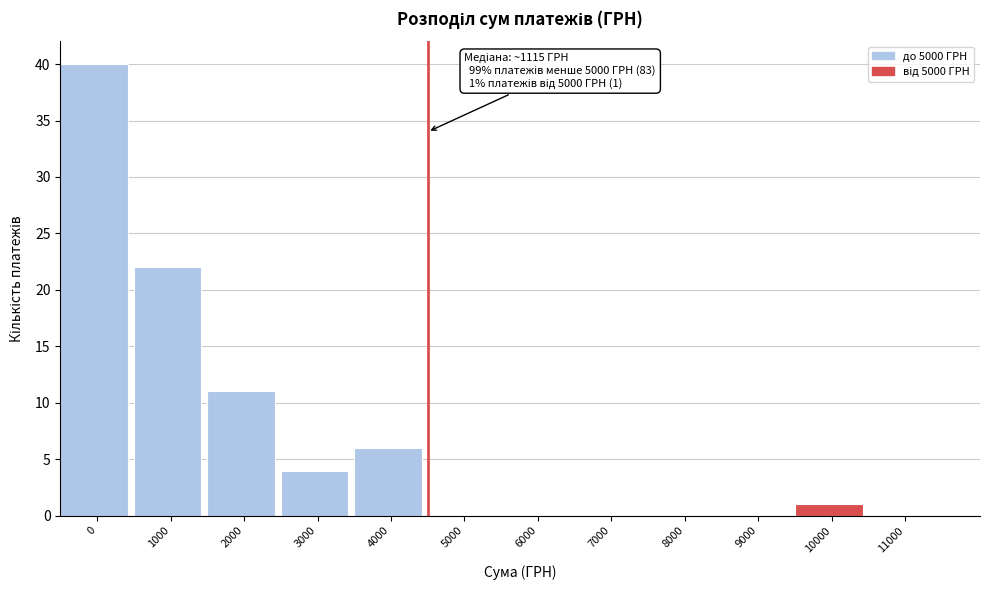

Reading left to right, what are all the values shown in this chart?

0=40	1000=22	2000=11	3000=4	4000=6	5000=0	6000=0	7000=0	8000=0	9000=0	10000=1	11000=0